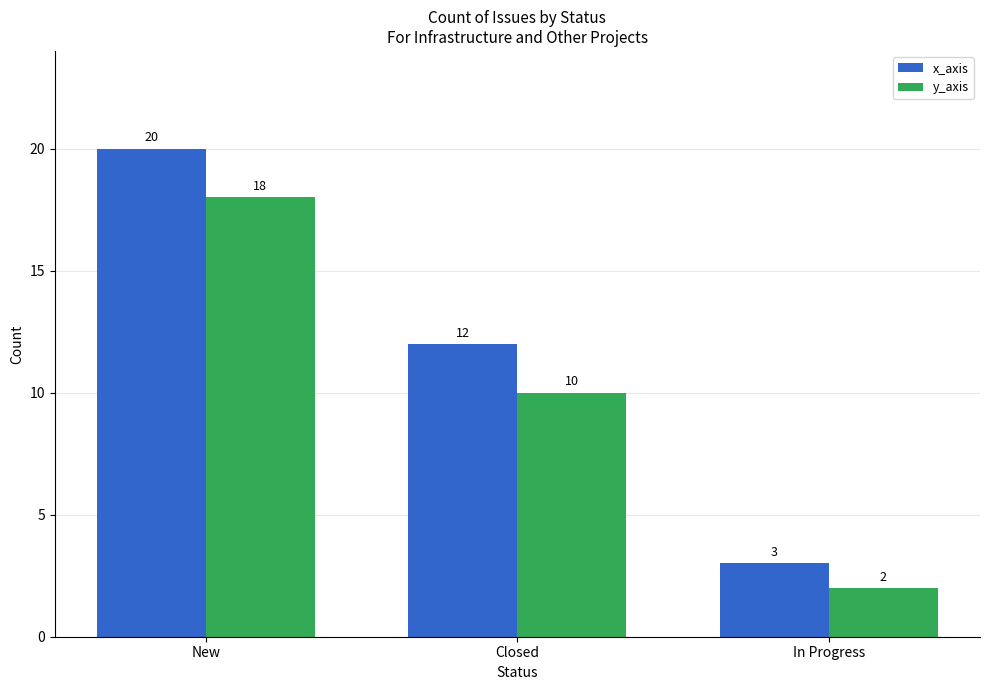

What is the difference between the highest and lowest values at New?

2